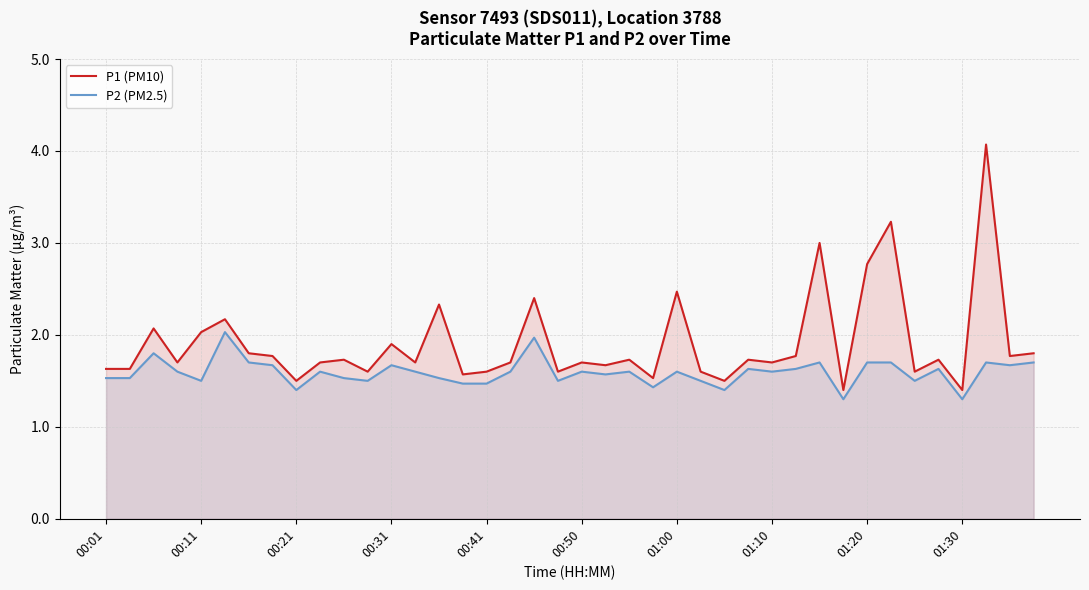

Which series has the largest range (max minus min)?

P1 (PM10)